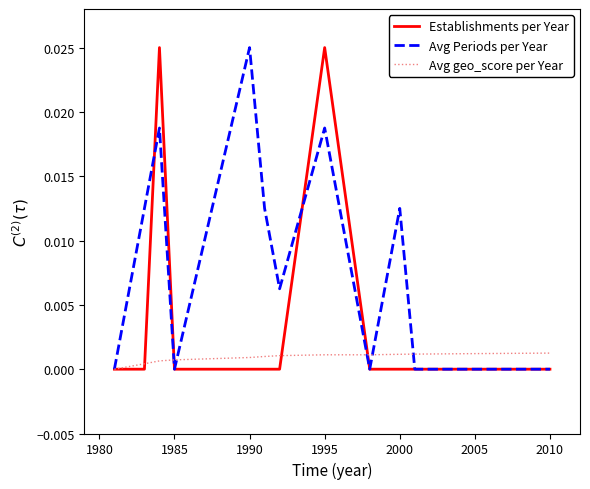

Which series has the largest total across all categories?

Avg Periods per Year